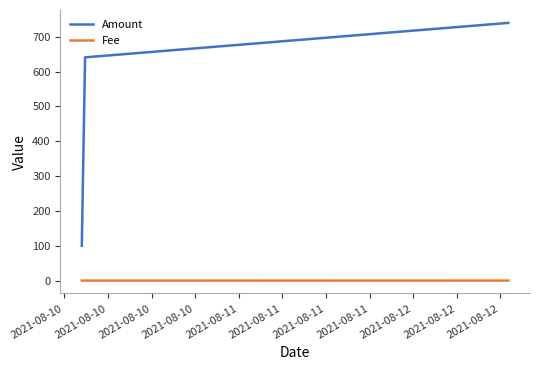

What is the difference between the maximum and minimum values in the Amount series?

639.9